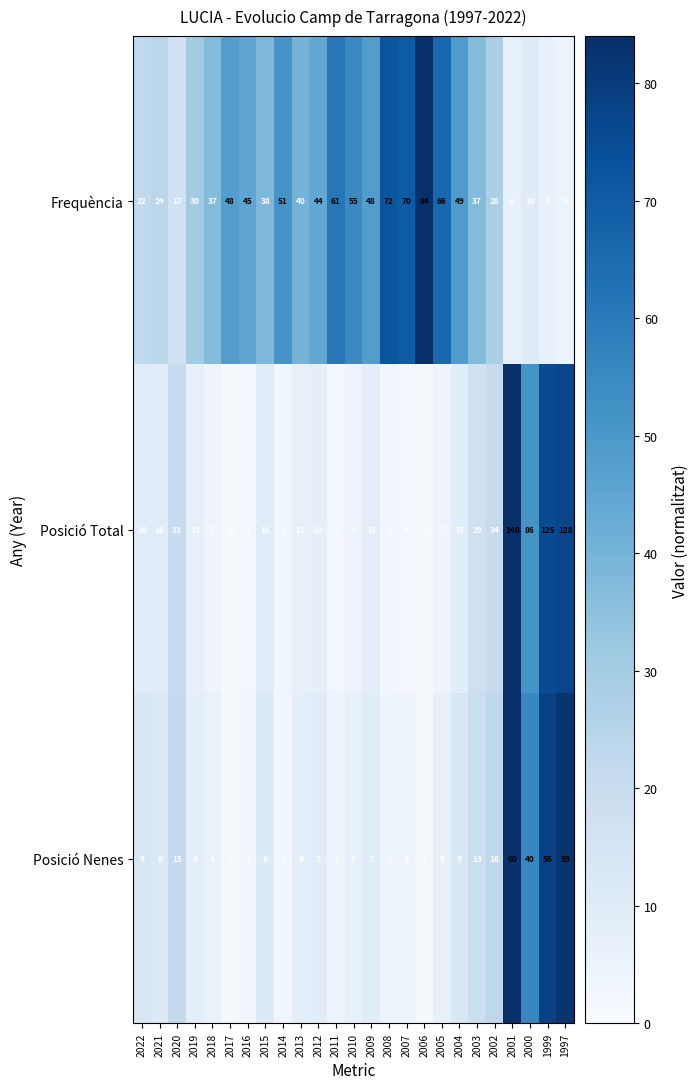

What is the greatest value displayed?

140